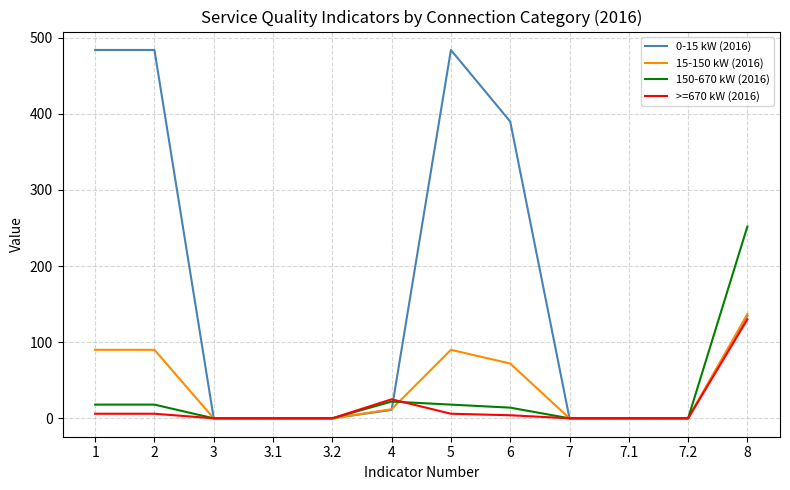

What is the maximum value shown in the chart?

484